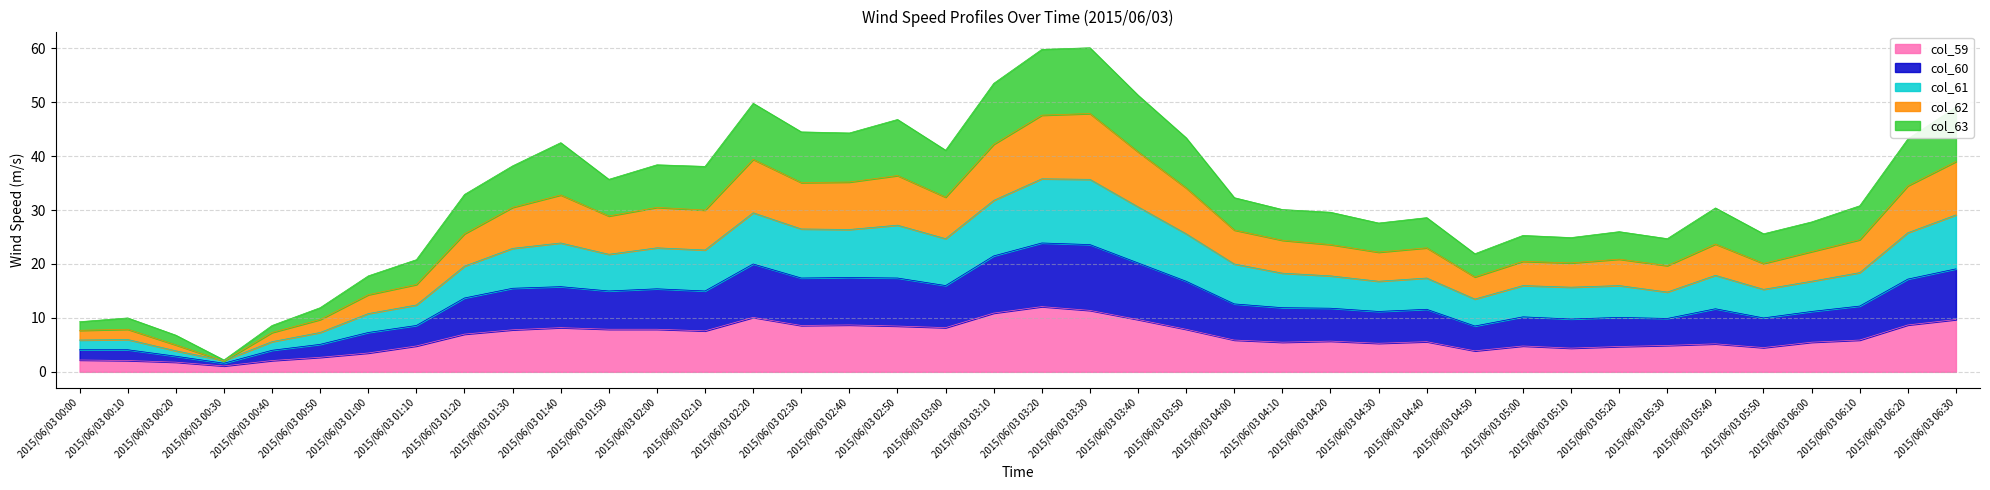

What are all the series names shown in the legend?

col_59, col_60, col_61, col_62, col_63